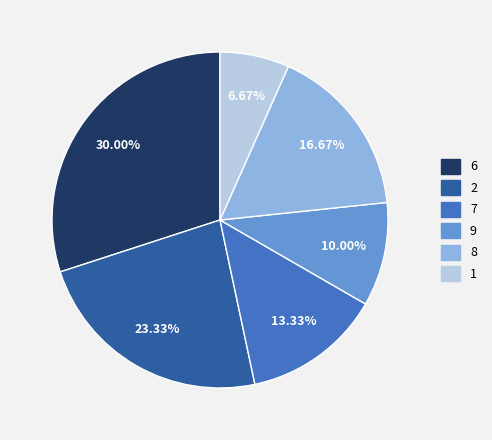

Is there any slice that represents more than half of the pie?

No